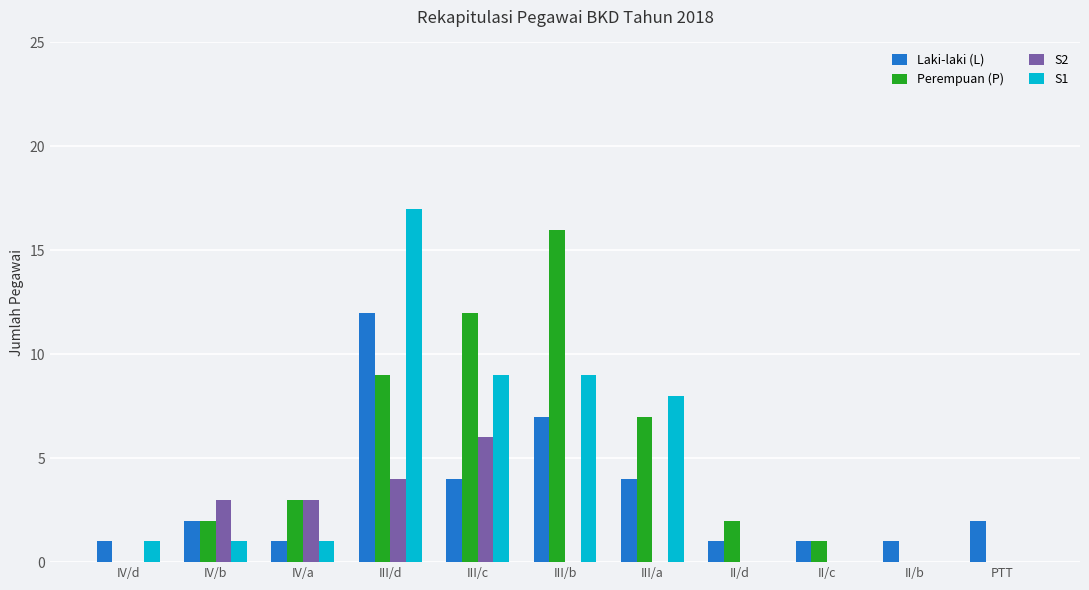

The value of Perempuan (P) at III/d is 9. True or false?

True